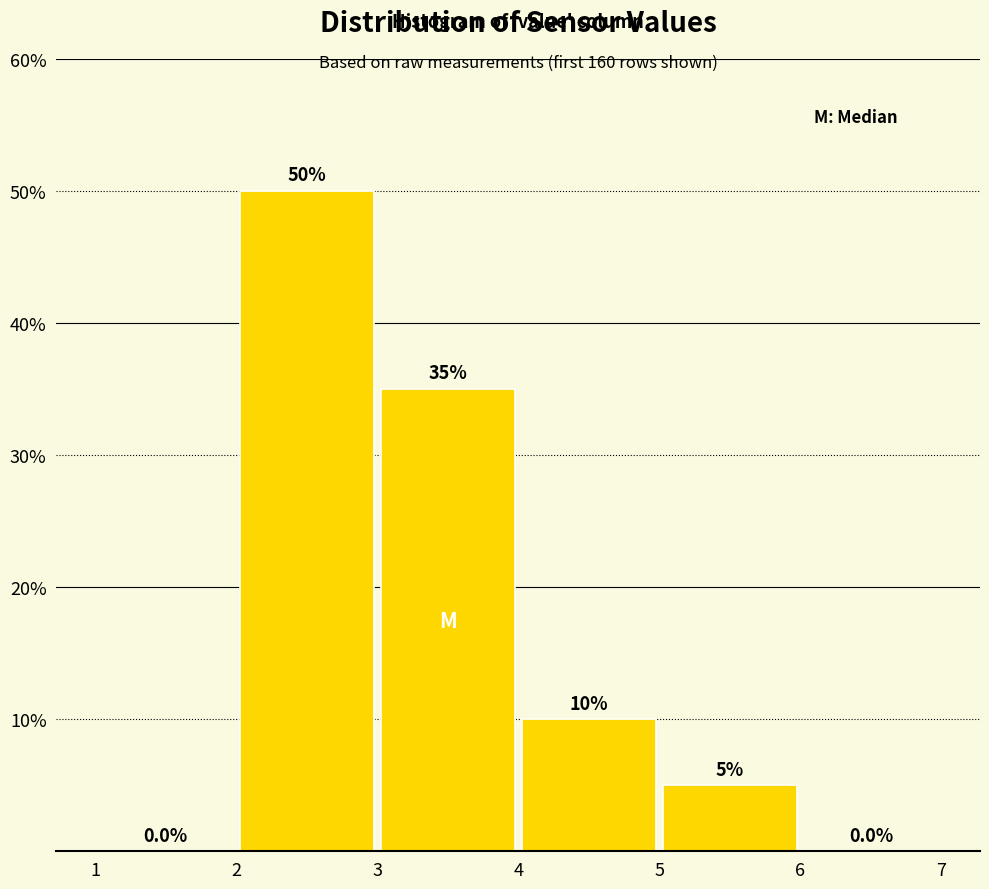

How tall is the bar that spans 4 to 5 on the x-axis?

10.0